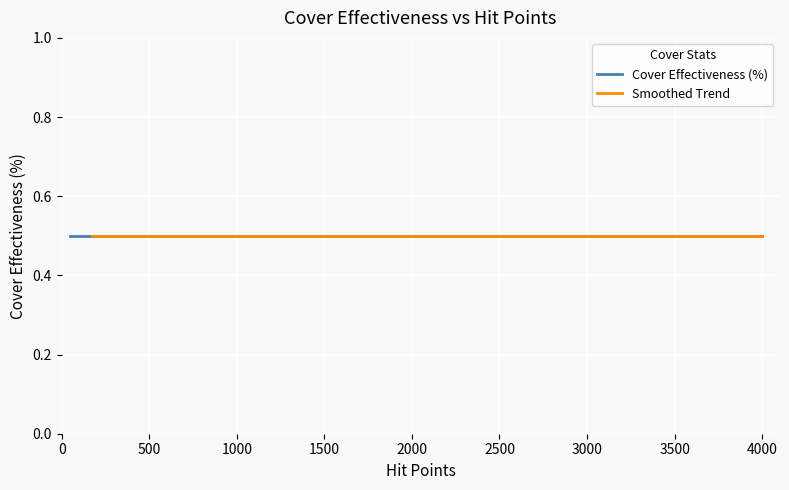

True or false: hit_points and cover_effectiveness cross at least once.

False